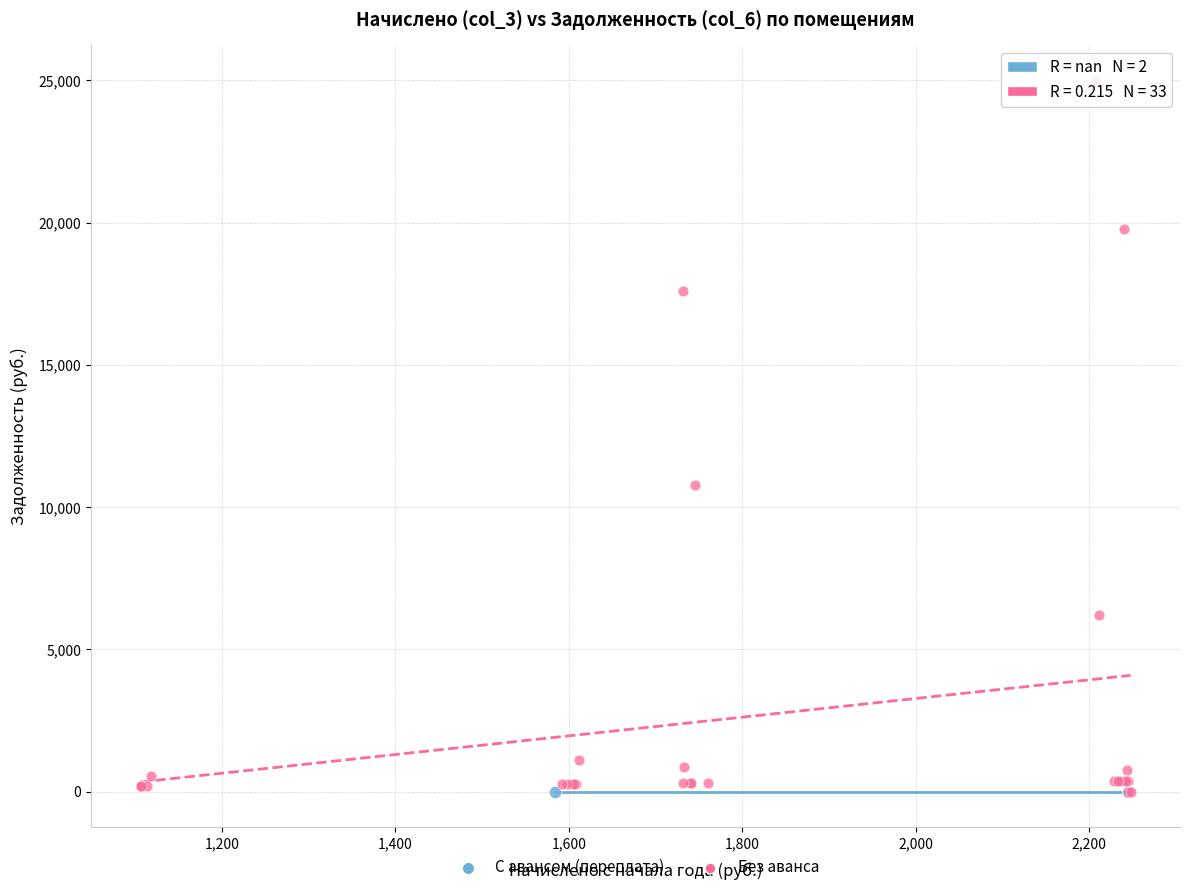

What are all the series names shown in the legend?

С авансом (переплата), Без аванса